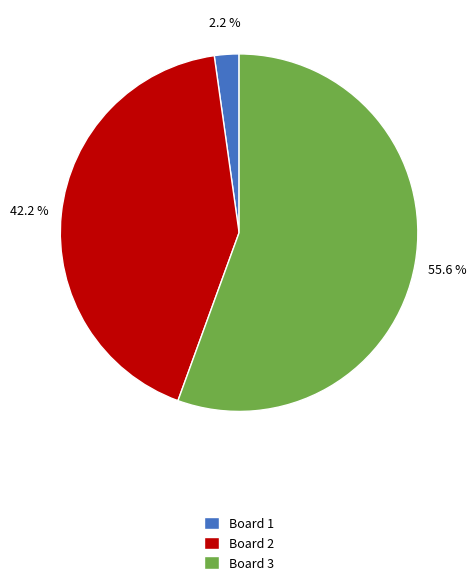

To the nearest percent, what is the average slice percentage?

33%